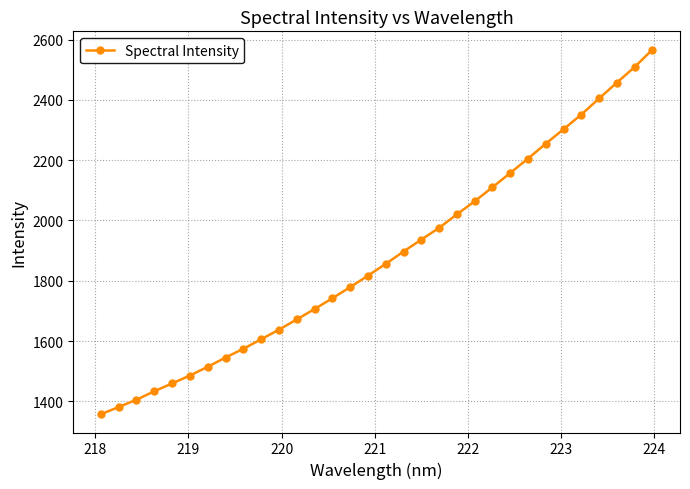

What is the greatest value displayed?

2566.8